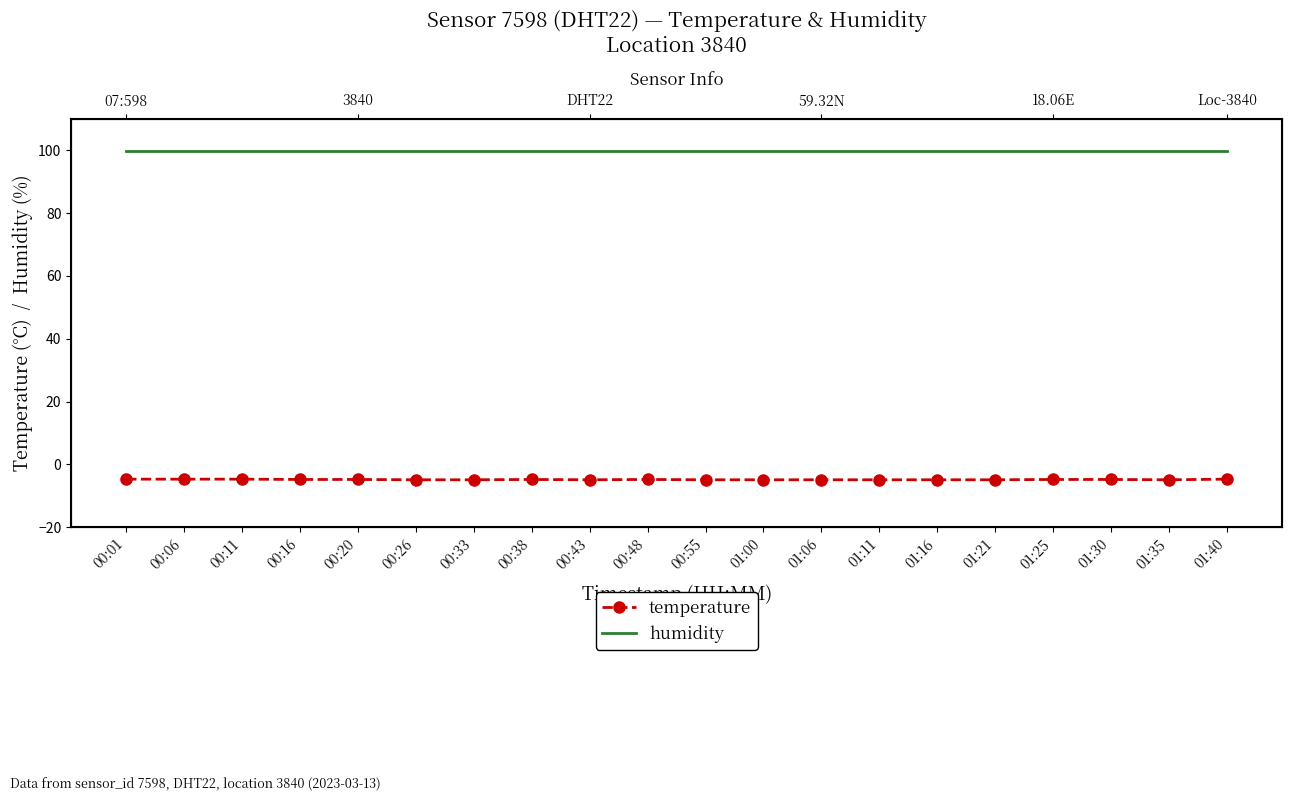

What is the total value across all series at 01:35?

95.0